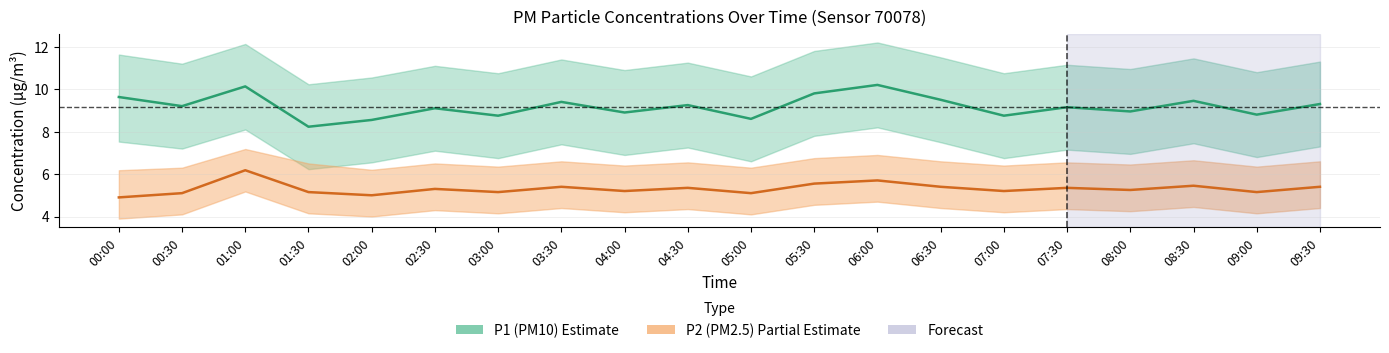

Reading left to right, what are all the values shown in this chart?

P1: 9.6	9.2	10.1	8.2	8.6	9.1	8.8	9.4	8.9	9.2	8.6	9.8	10.2	9.5	8.8	9.2	8.9	9.4	8.8	9.3
P1_upper: 11.6	11.2	12.1	10.2	10.6	11.1	10.8	11.4	10.9	11.2	10.6	11.8	12.2	11.5	10.8	11.2	10.9	11.4	10.8	11.3
P1_lower: 7.5	7.2	8.1	6.2	6.5	7.1	6.8	7.4	6.9	7.2	6.6	7.8	8.2	7.5	6.8	7.2	7.0	7.5	6.8	7.3
P2: 4.9	5.1	6.2	5.2	5.0	5.3	5.2	5.4	5.2	5.3	5.1	5.5	5.7	5.4	5.2	5.3	5.2	5.5	5.2	5.4
P2_upper: 6.2	6.3	7.2	6.5	6.2	6.5	6.3	6.6	6.4	6.5	6.3	6.8	6.9	6.6	6.4	6.5	6.5	6.7	6.3	6.6
P2_lower: 3.9	4.1	5.2	4.2	4.0	4.3	4.2	4.4	4.2	4.3	4.1	4.5	4.7	4.4	4.2	4.3	4.2	4.5	4.2	4.4